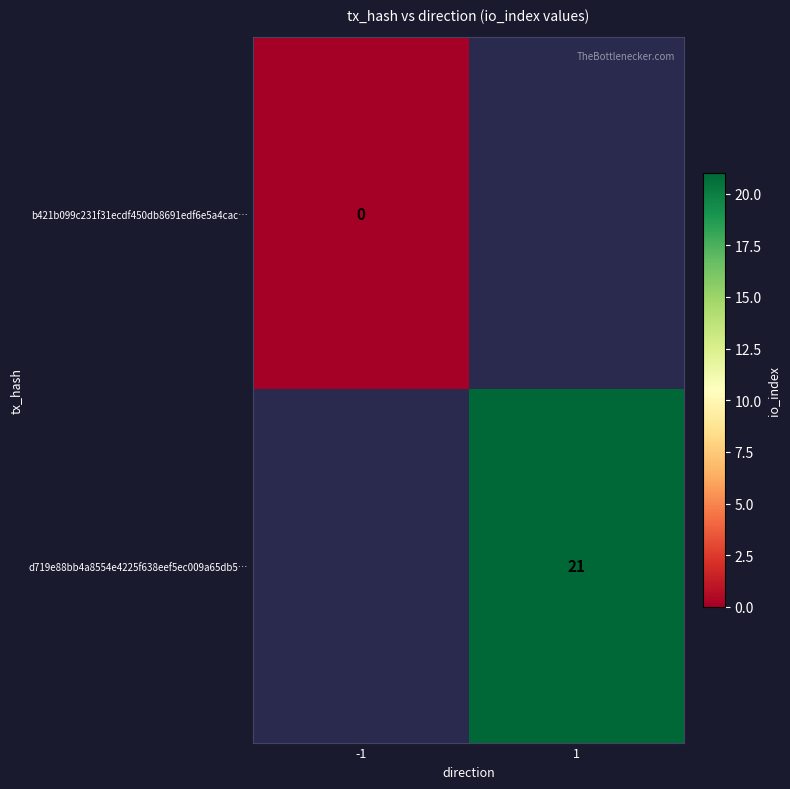

True or false: d719e88bb4a8554e4225f638eef5ec009a65db5… has a value of 21 at 1.

True